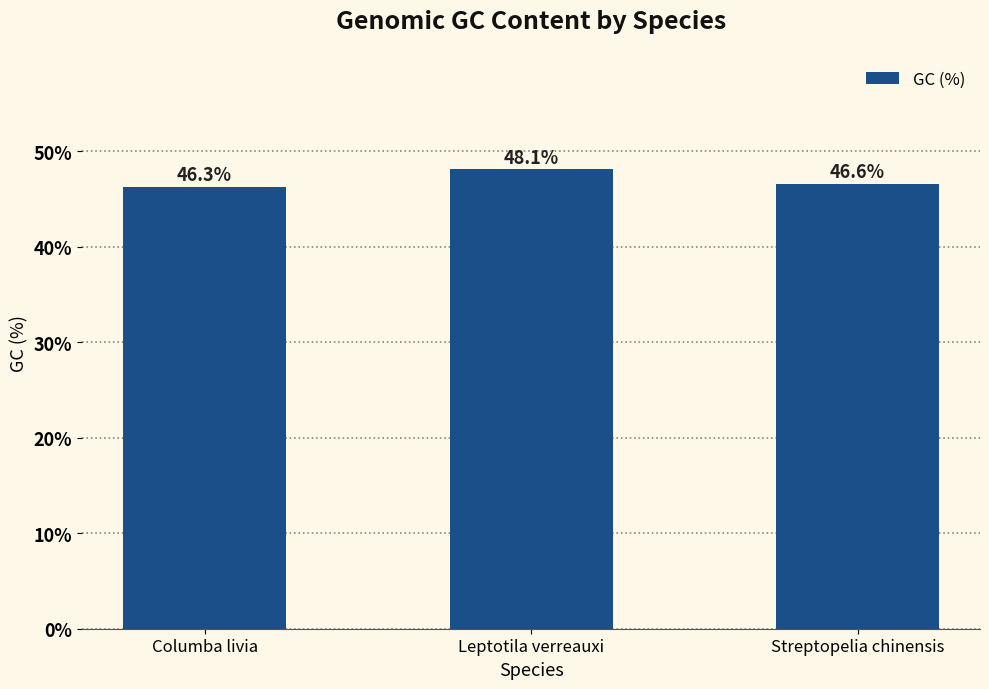

Reading left to right, transcribe all the data shown in this chart.

Columba livia=46.3	Leptotila verreauxi=48.1	Streptopelia chinensis=46.6